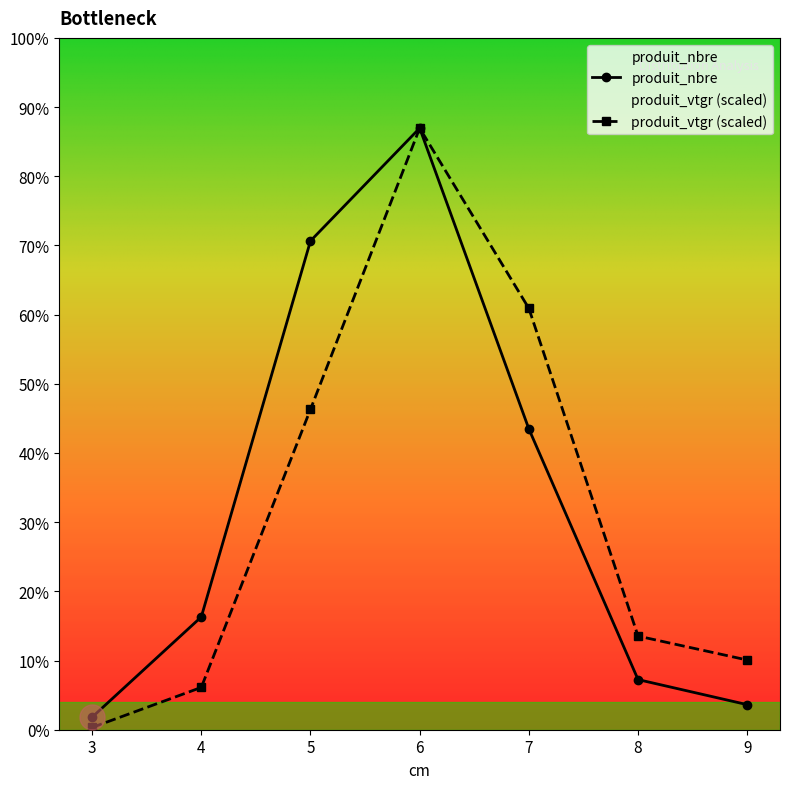

What are all the series names shown in the legend?

produit_nbre, produit_vtgr